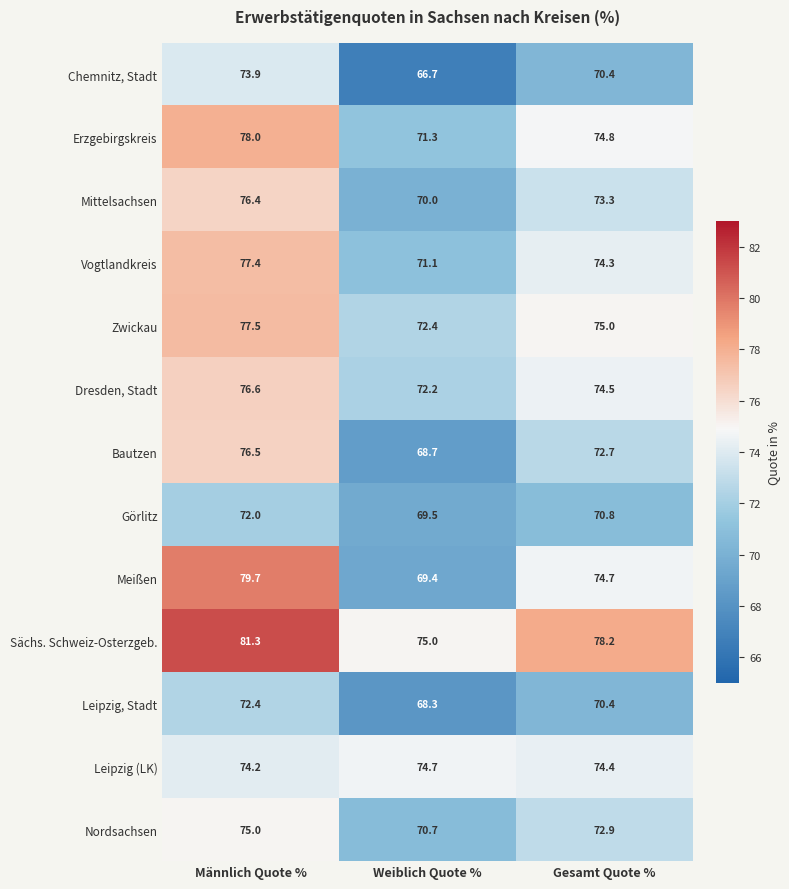

The value of Sächs. Schweiz-Osterzgeb. at Männlich Quote % is 81.3. True or false?

True